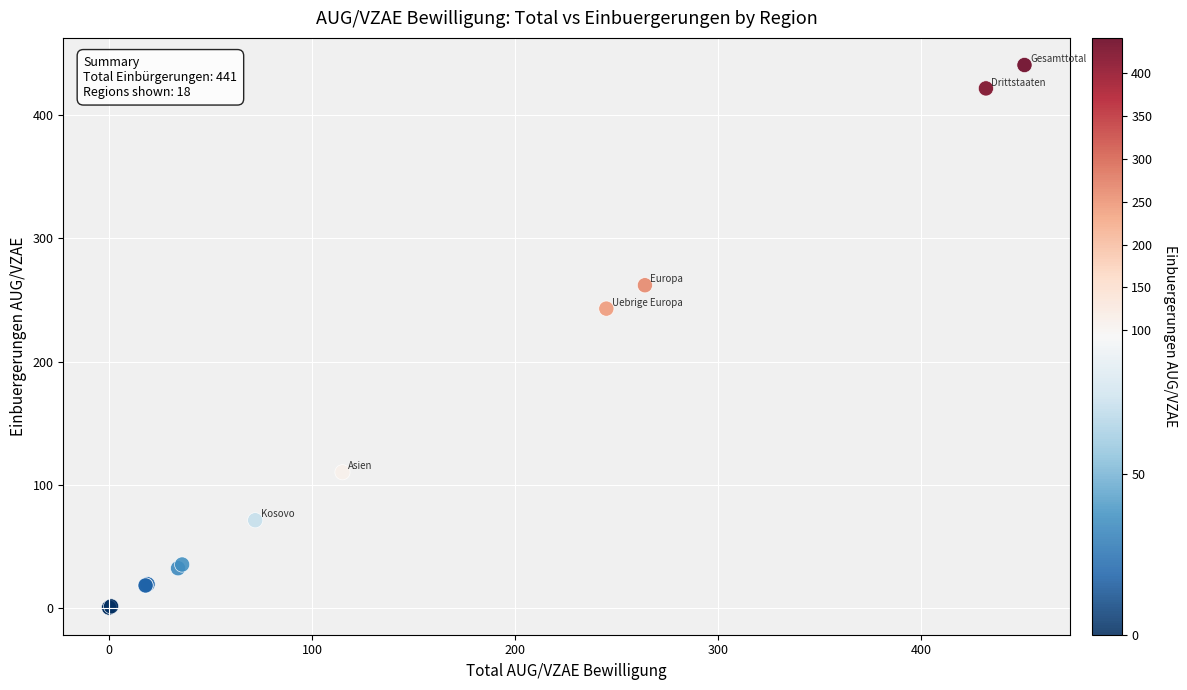

What Y value in the scatter plot is closest to 220?

243